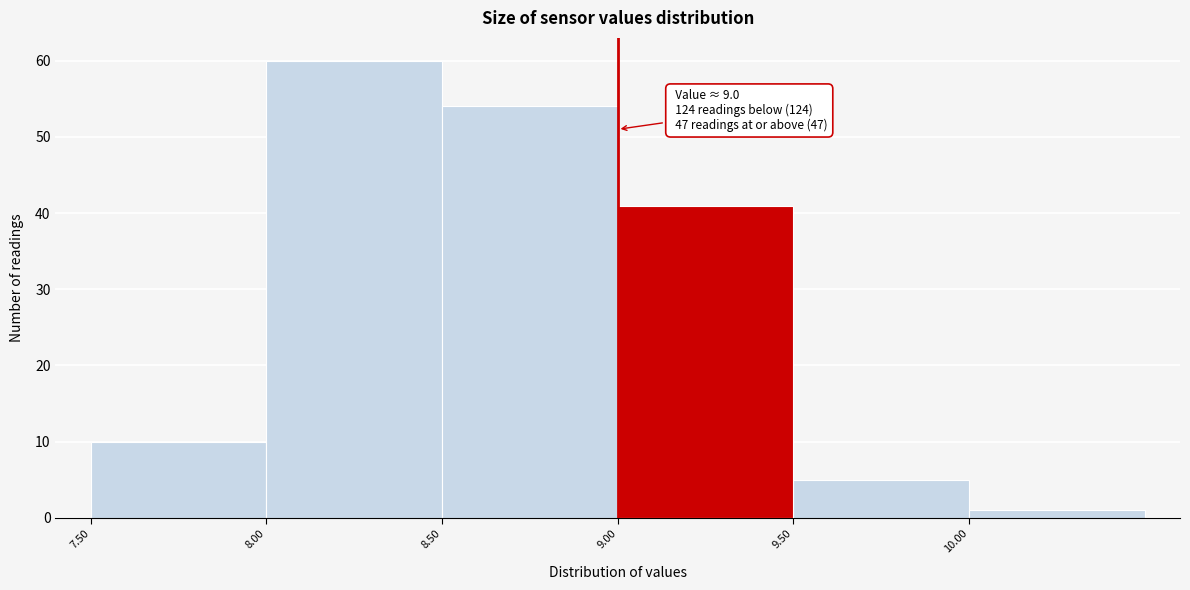

Which range on the x-axis has the tallest bar?

8.0 to 8.5